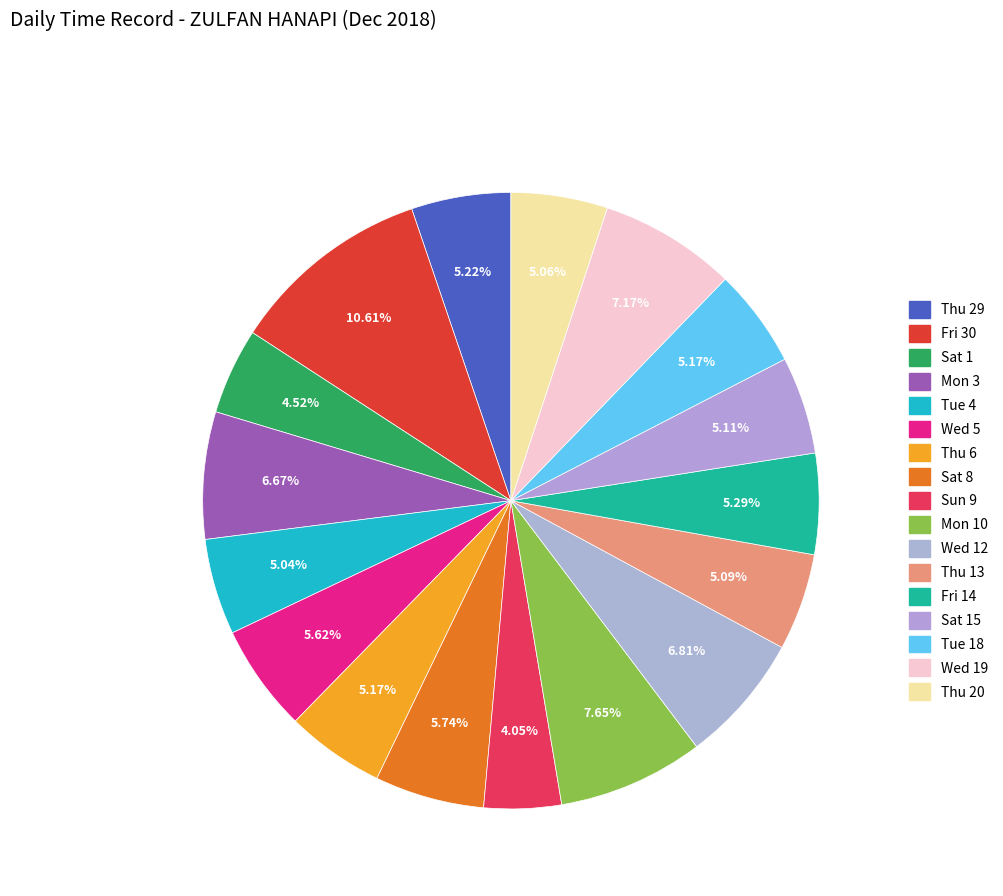

How many slices are in this pie chart?

17